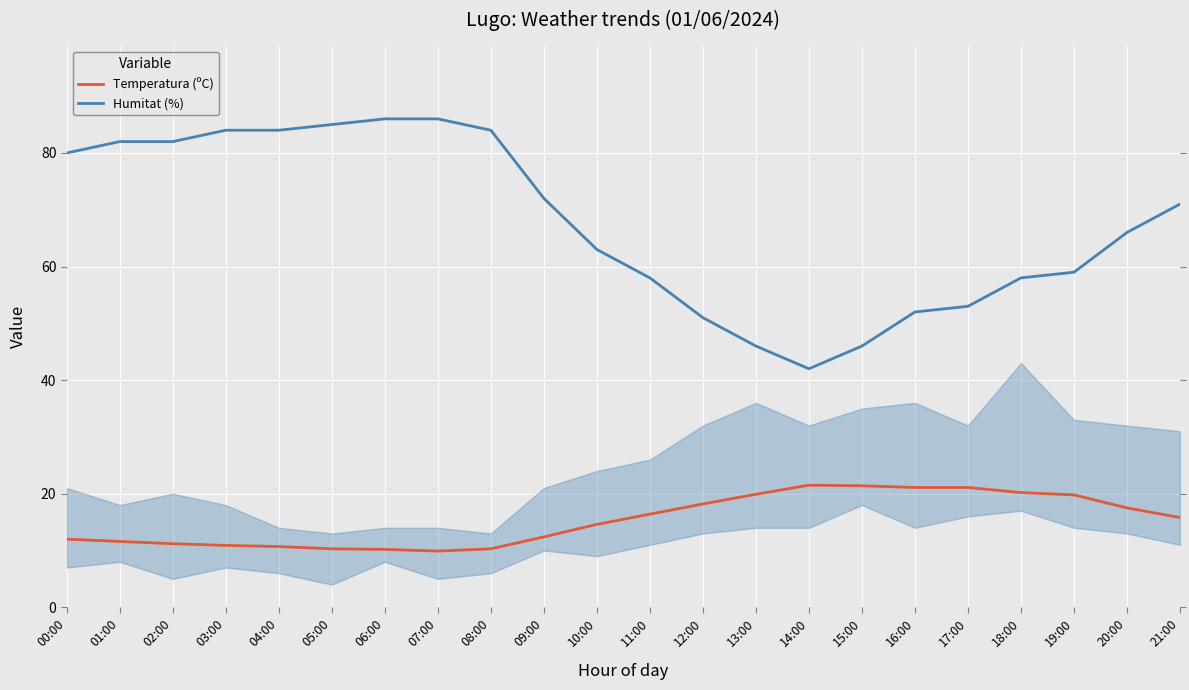

What value does the Humitat (%) series have at 02:00?

82.0